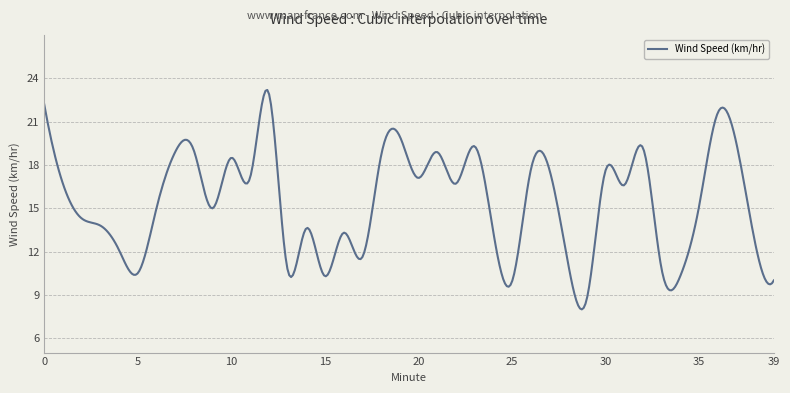

What is the maximum value shown in the chart?

23.2